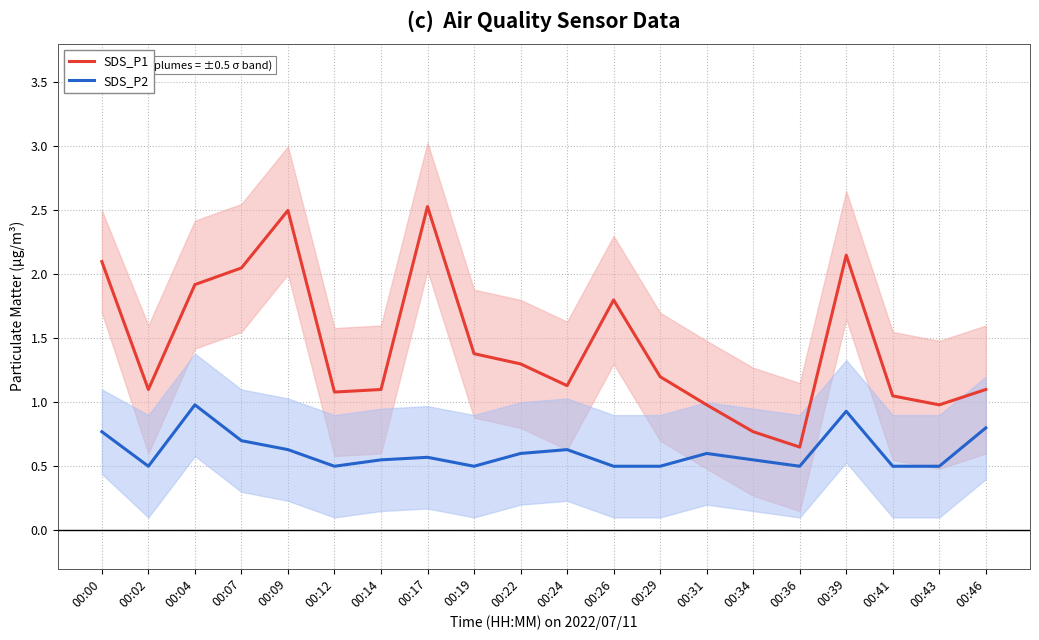

At which category does SDS_P1 reach its first local valley?

00:02